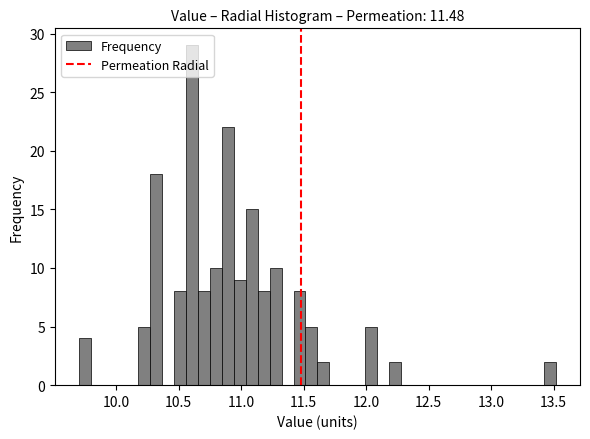

Read against the x-axis, roughly where is the centre of the tallest bar?

10.60